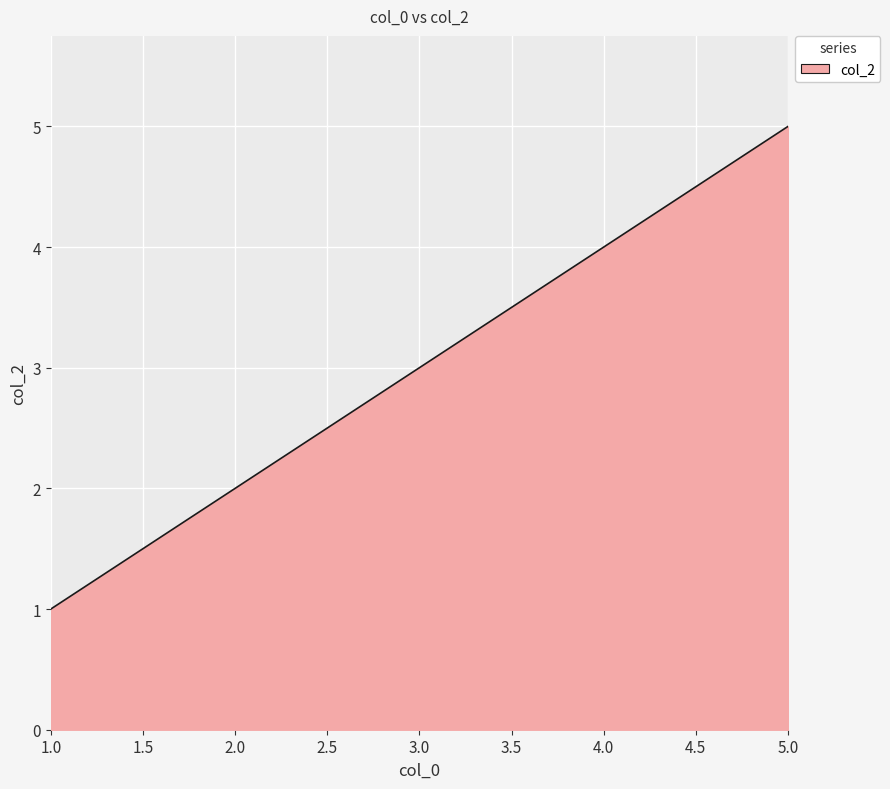

Count the number of categories in the chart.

5